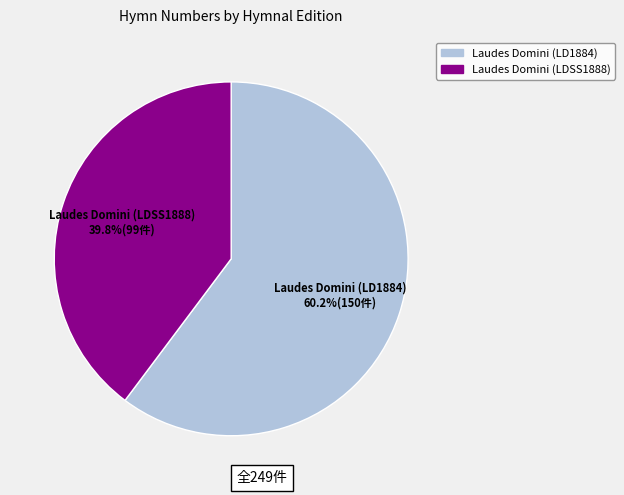

Which slice is the largest?

Laudes Domini (LD1884)